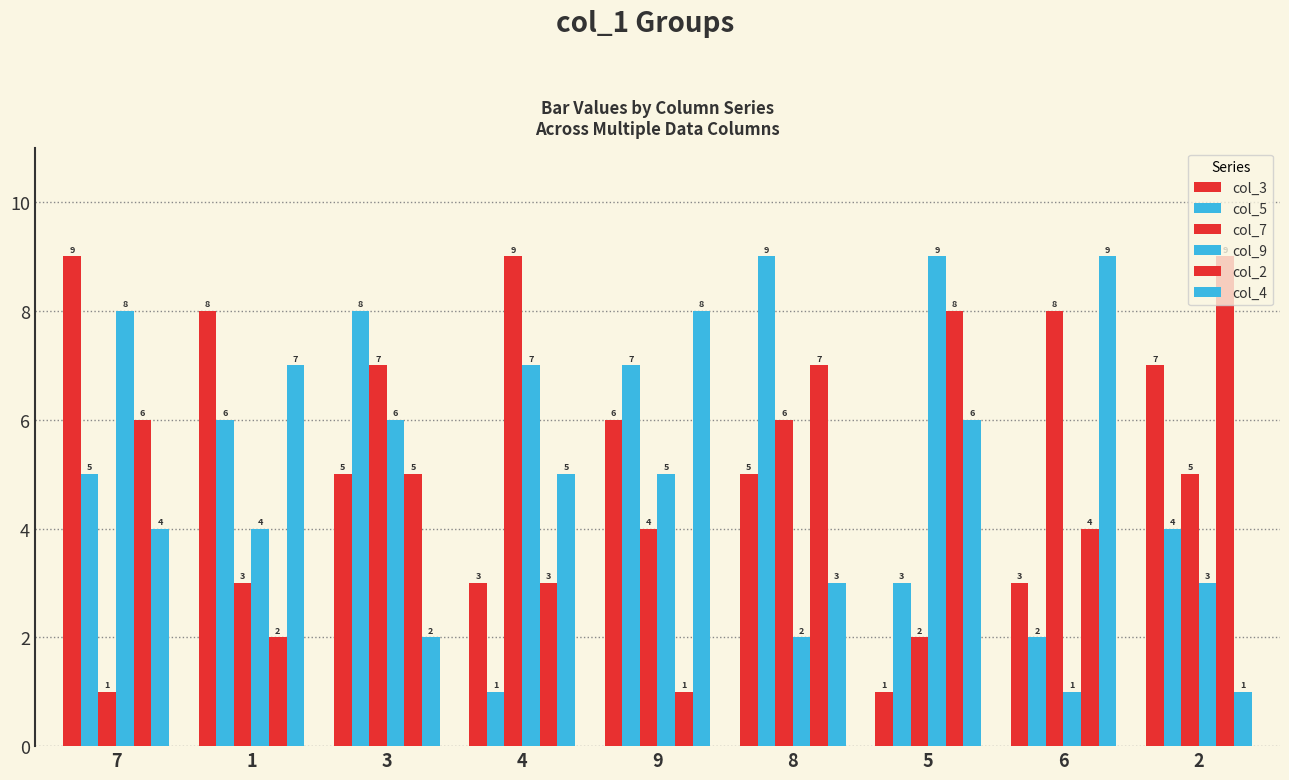

Which has a higher value, 9 or 4?

9